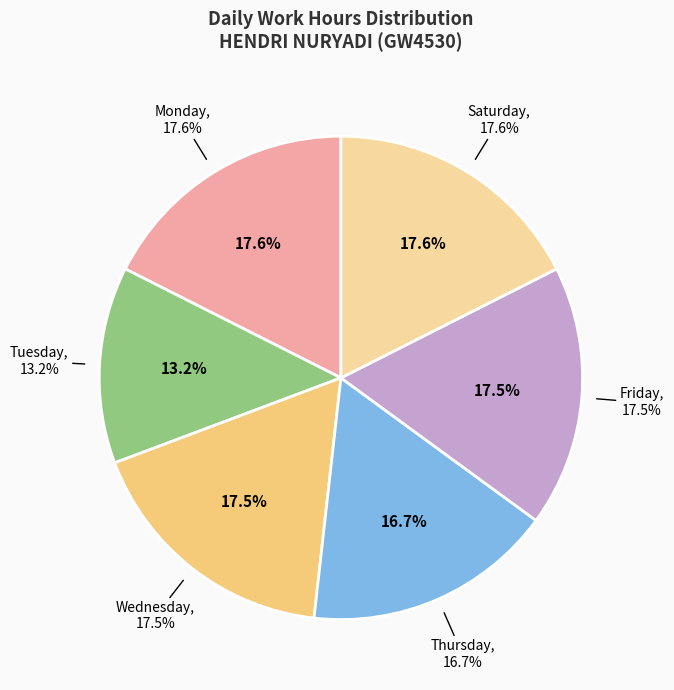

Does Fri 21 account for over 50% of the chart?

No